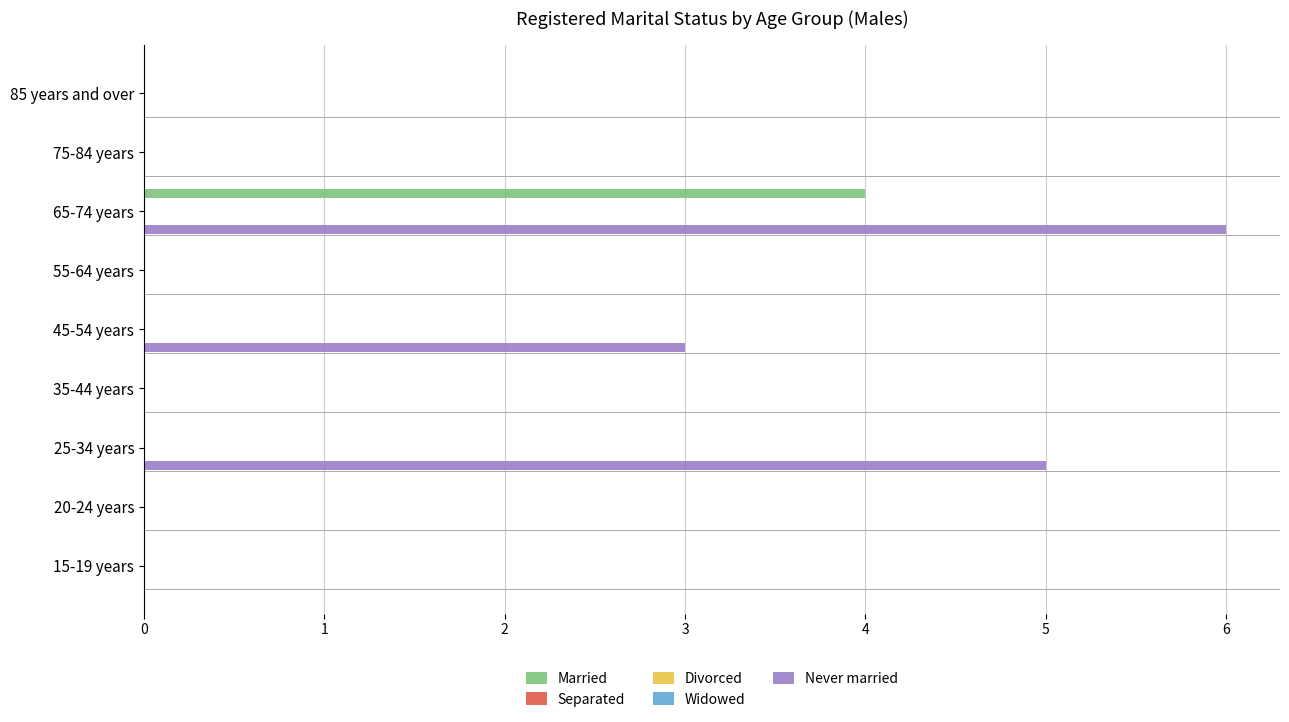

True or false: Married has a value of 0.0 at 2.

True